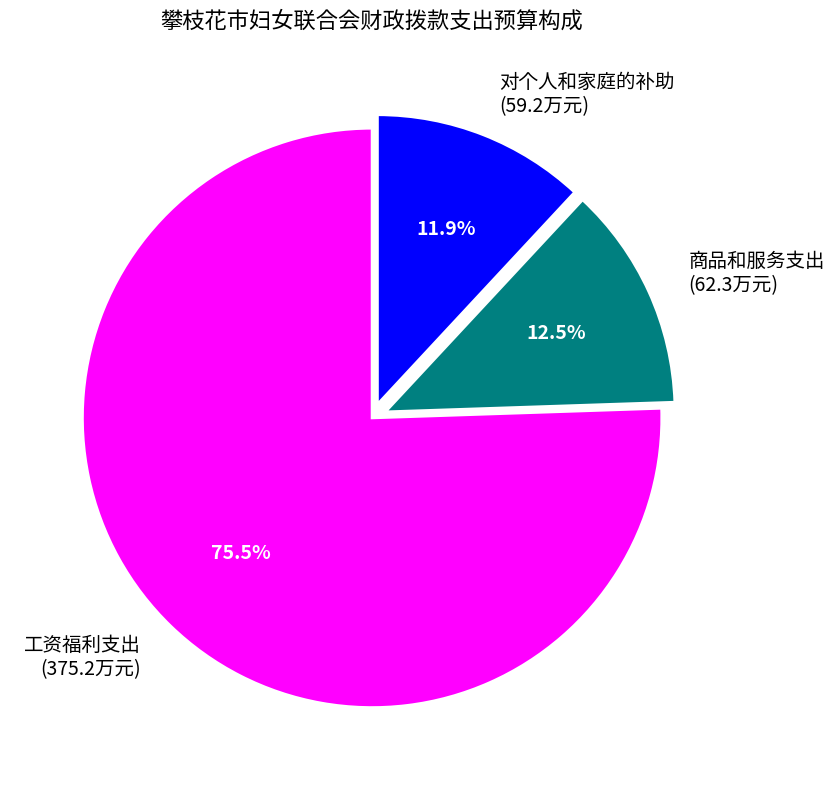

What percentage is the 对个人和家庭的补助 slice, to the nearest percent?

12%